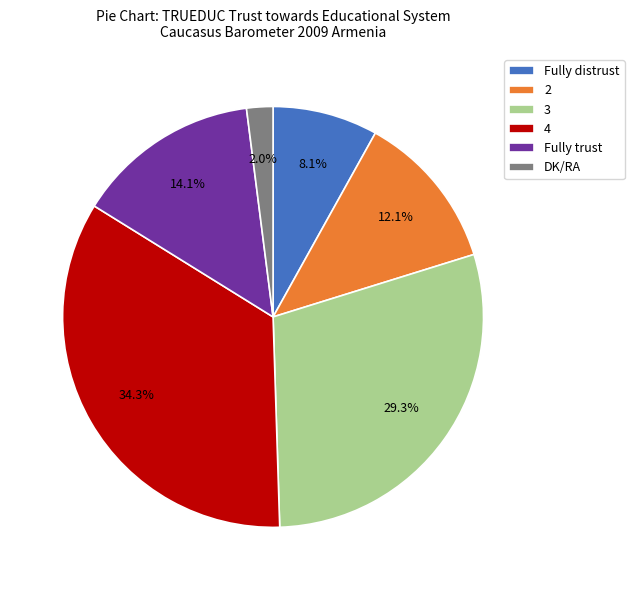

How many slices are in this pie chart?

6